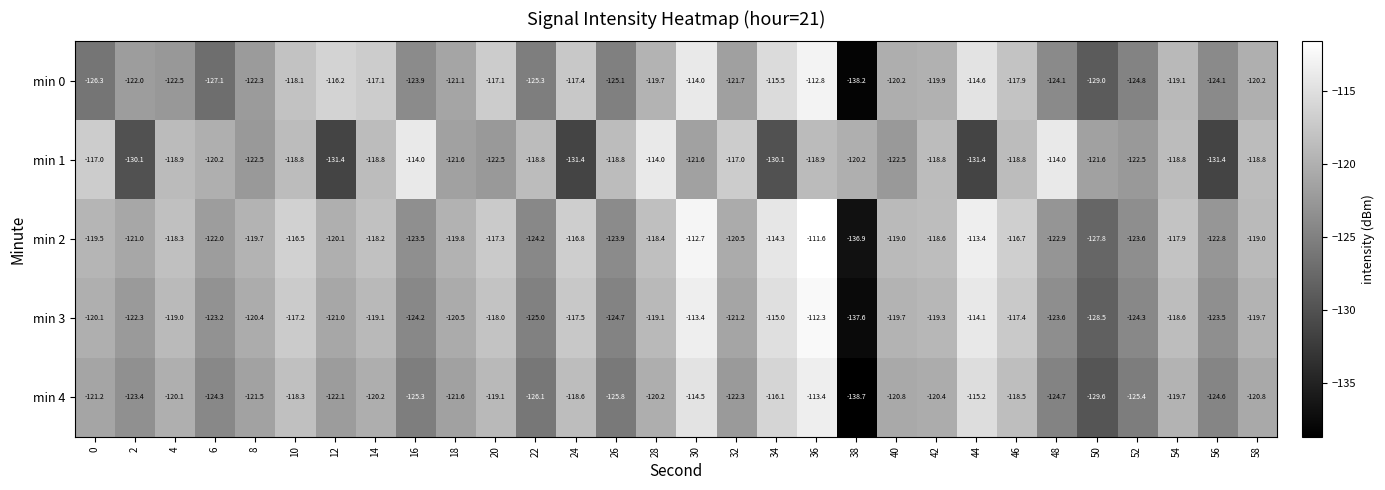

List the series in order of their peak value, highest first.

min 2, min 3, min 0, min 4, min 1